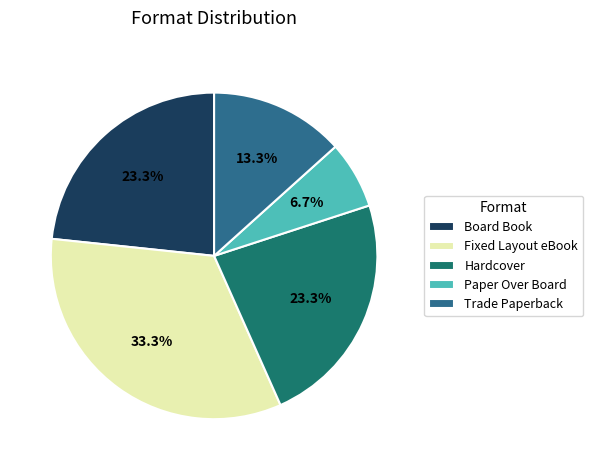

Approximately how many times larger is the value at Hardcover compared to Board Book?

1.0